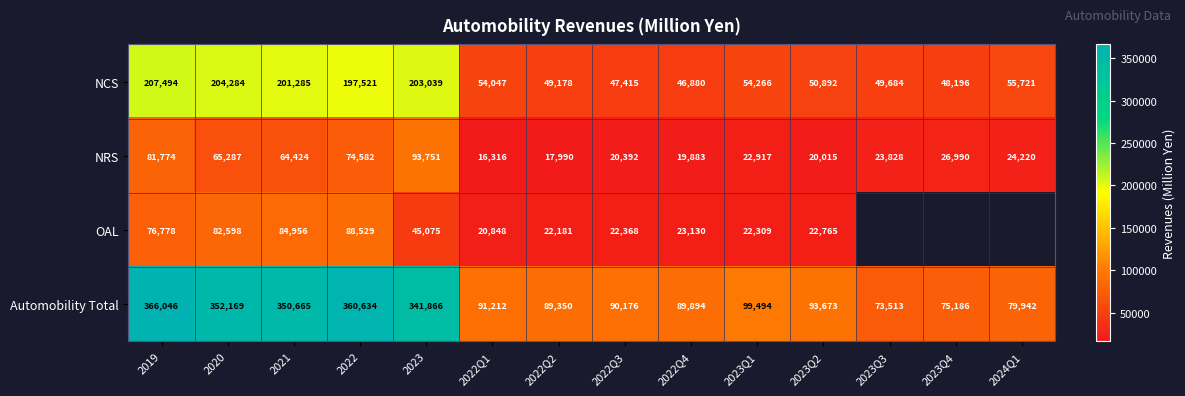

What is the greatest value displayed?

366046.0